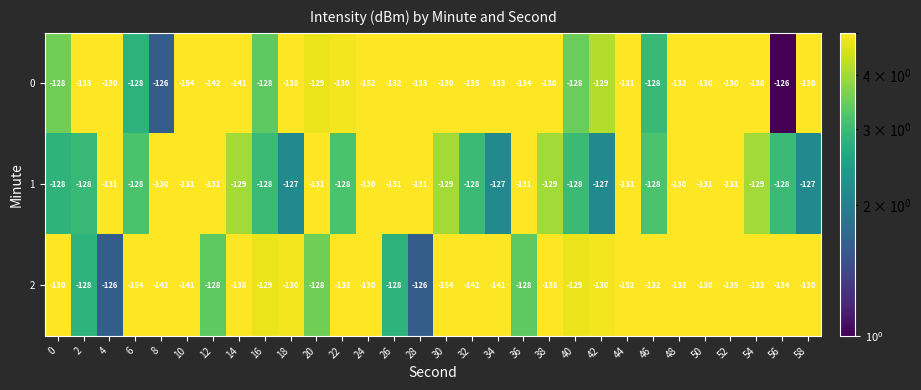

What is the minimum value shown in the chart?

-154